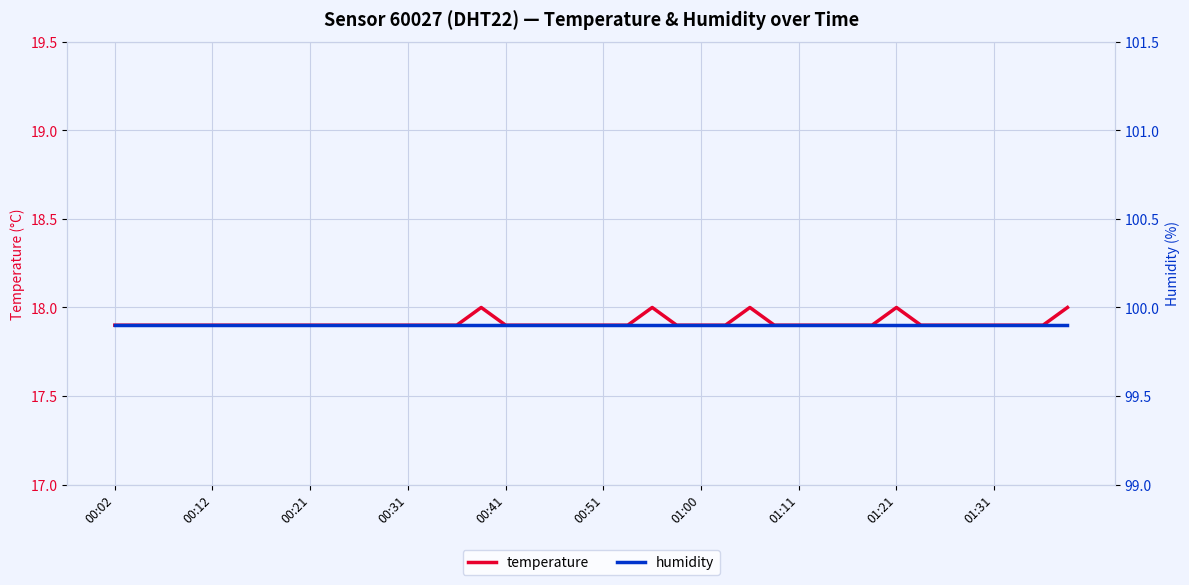

List the series in order of their peak value, lowest first.

temperature, humidity